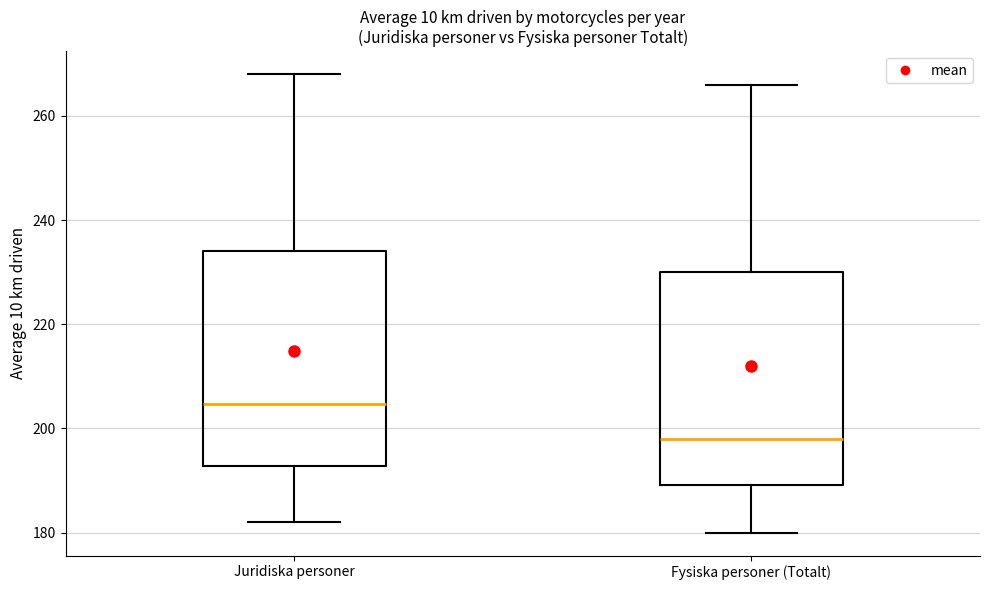

Where does the upper whisker of the box for Juridiska personer end on the y-axis? The values are not printed on the chart, so give them approximately, as read against the axis.

268